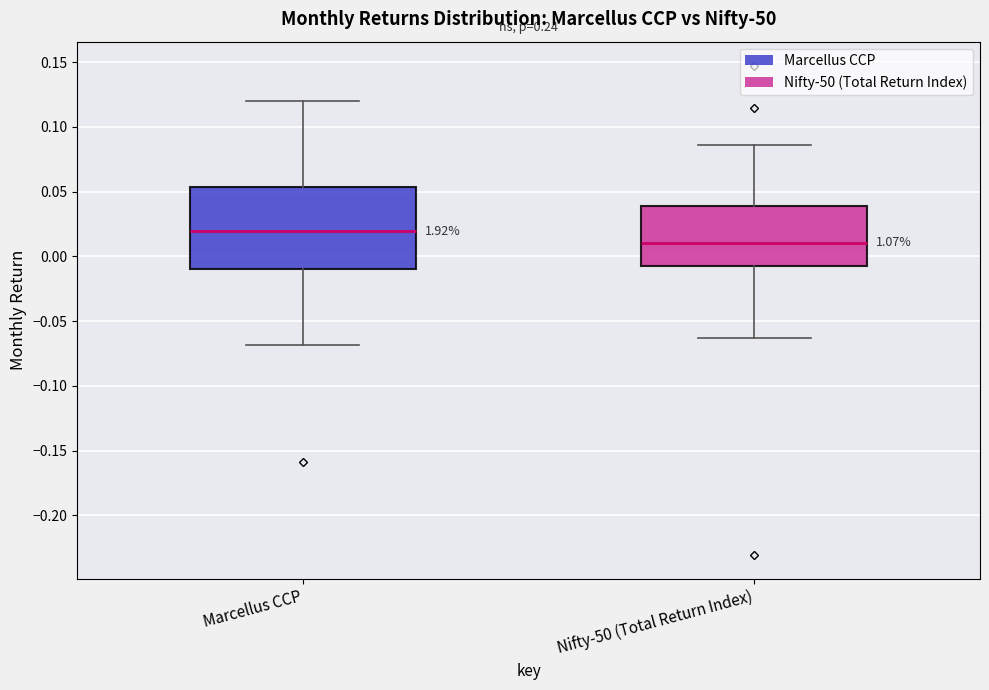

Reading left to right, transcribe this box plot: for each box, give where its median line is, the range the box spans, and where its two whiskers end, as read against the y-axis. The values are not printed on the chart, so give them approximately, as read against the axis.

Marcellus CCP: median 0.020, box -0.010 to 0.055, whiskers -0.070 to 0.120
Nifty-50 (Total Return Index): median 0.010, box -0.010 to 0.040, whiskers -0.065 to 0.085